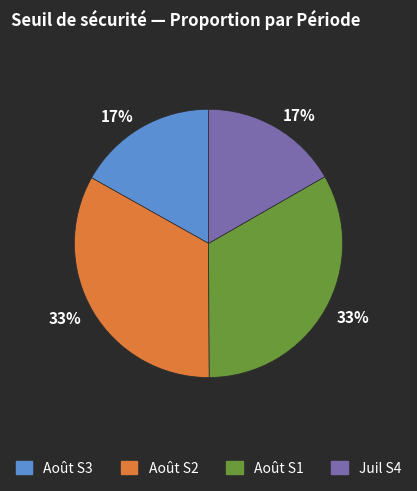

To the nearest percent, what is the average slice percentage?

25%